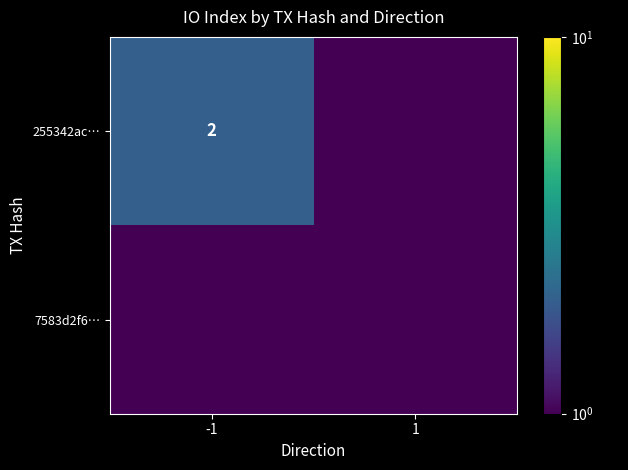

The 255342ac… series shows 2.9 at -1. True or false?

False